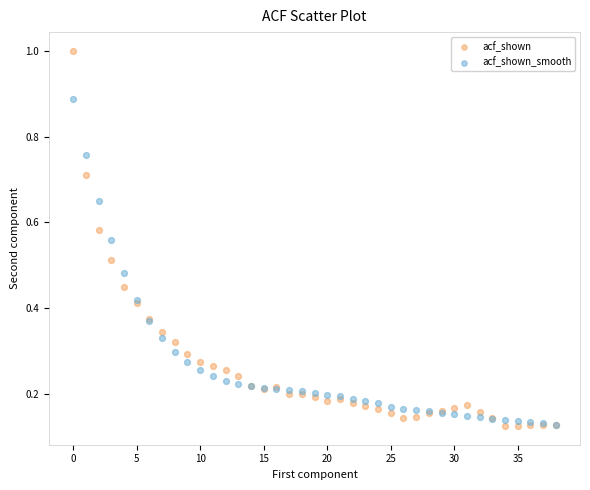

What are all the series names shown in the legend?

acf_shown, acf_shown_smooth